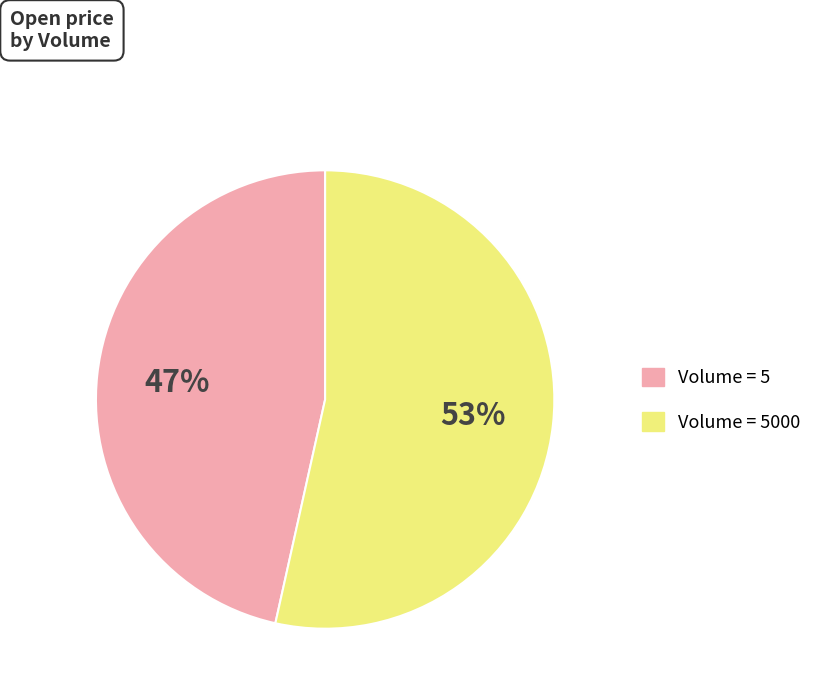

Does any single category account for the majority?

Yes